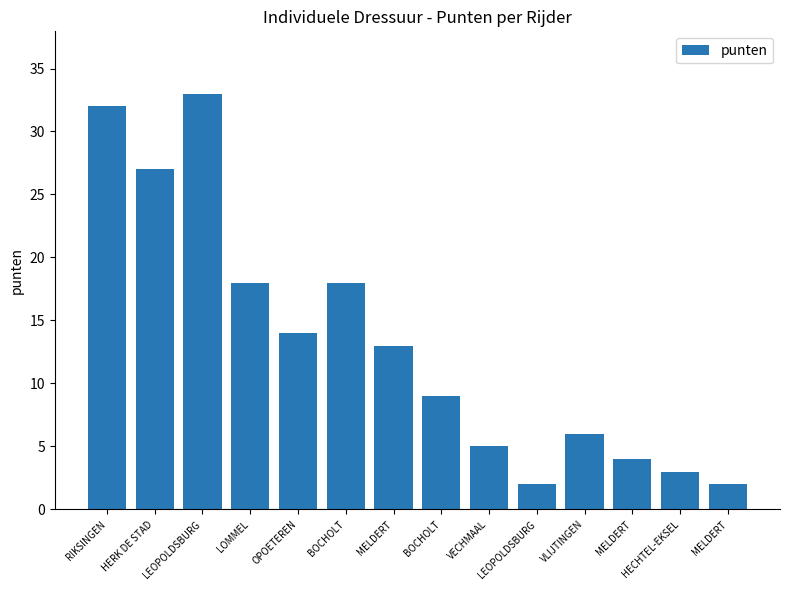

What is the difference between the values at RIKSINGEN and BOCHOLT?

14